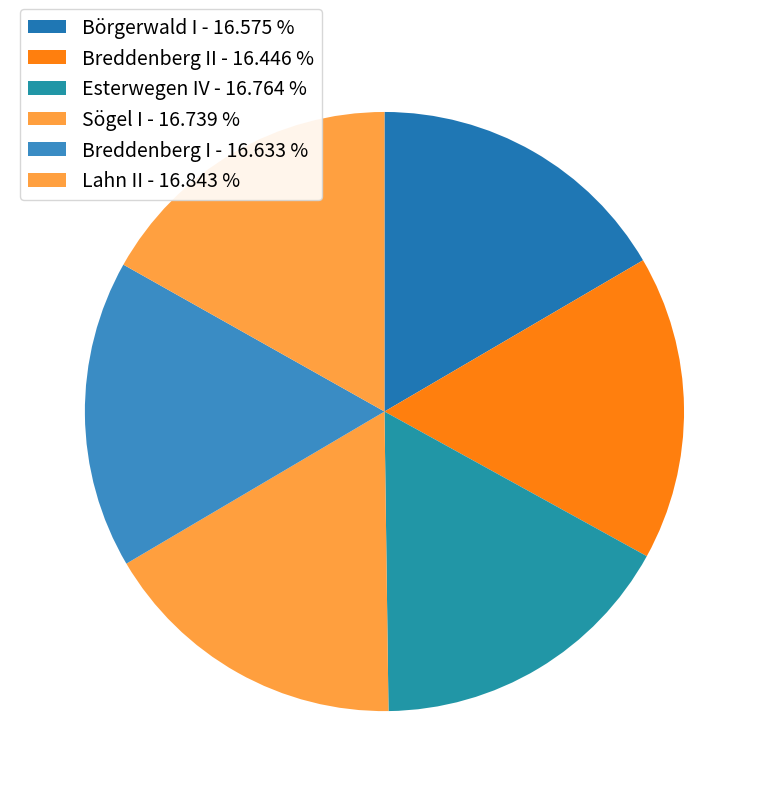

How many slices are in this pie chart?

6